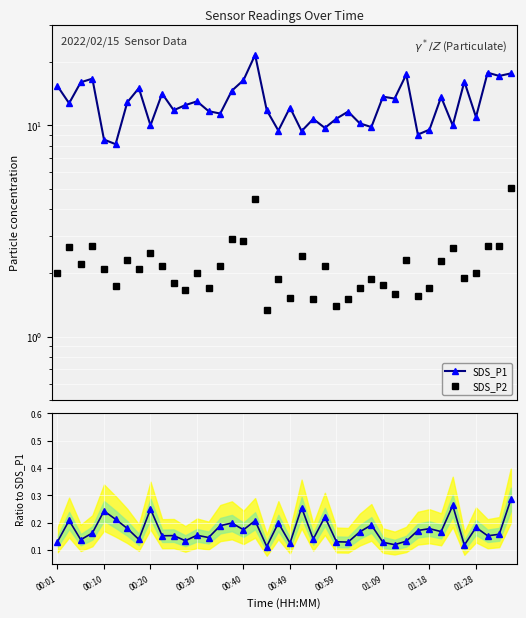

Does the chart display data point markers on the line(s)?

Yes